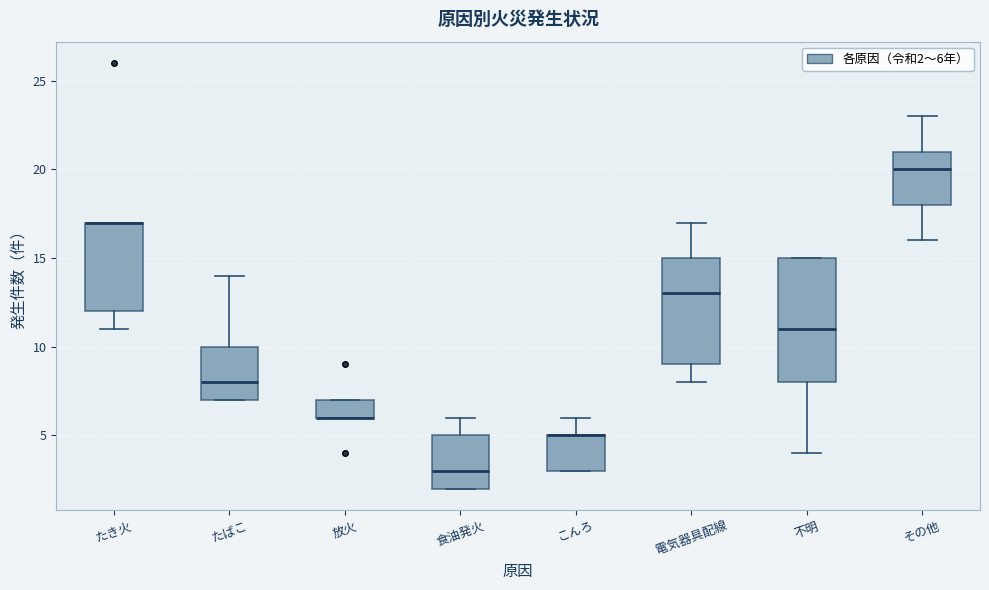

Reading left to right, read every box against the y-axis: the position of its median line, the range the box covers, and the ends of its whiskers. The values are not printed on the chart, so give them approximately, as read against the axis.

たき火: median 17 (drawn on the box's upper edge), box 12 to 17, whiskers 11 to 17
たばこ: median 8, box 7 to 10, whiskers 7 to 14
放火: median 6 (drawn on the box's lower edge), box 6 to 7, whiskers 6 to 7
食油発火: median 3, box 2 to 5, whiskers 2 to 6
こんろ: median 5 (drawn on the box's upper edge), box 3 to 5, whiskers 3 to 6
電気器具配線: median 13, box 9 to 15, whiskers 8 to 17
不明: median 11, box 8 to 15, whiskers 4 to 15
その他: median 20, box 18 to 21, whiskers 16 to 23